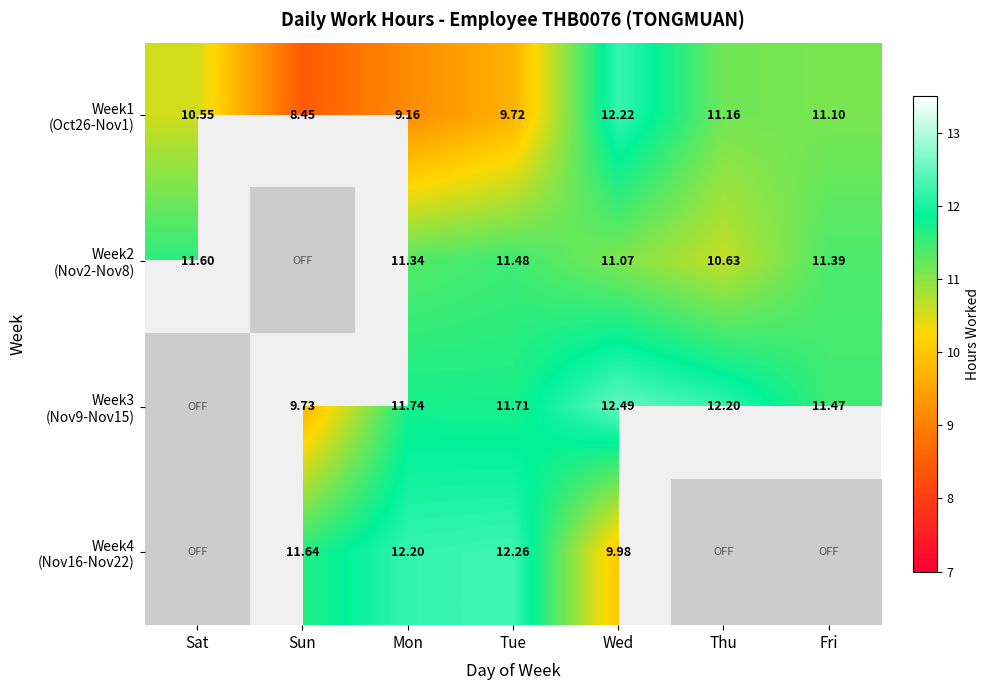

Where is Week3 (Nov9-Nov15) nearest to the value 6?

Sun